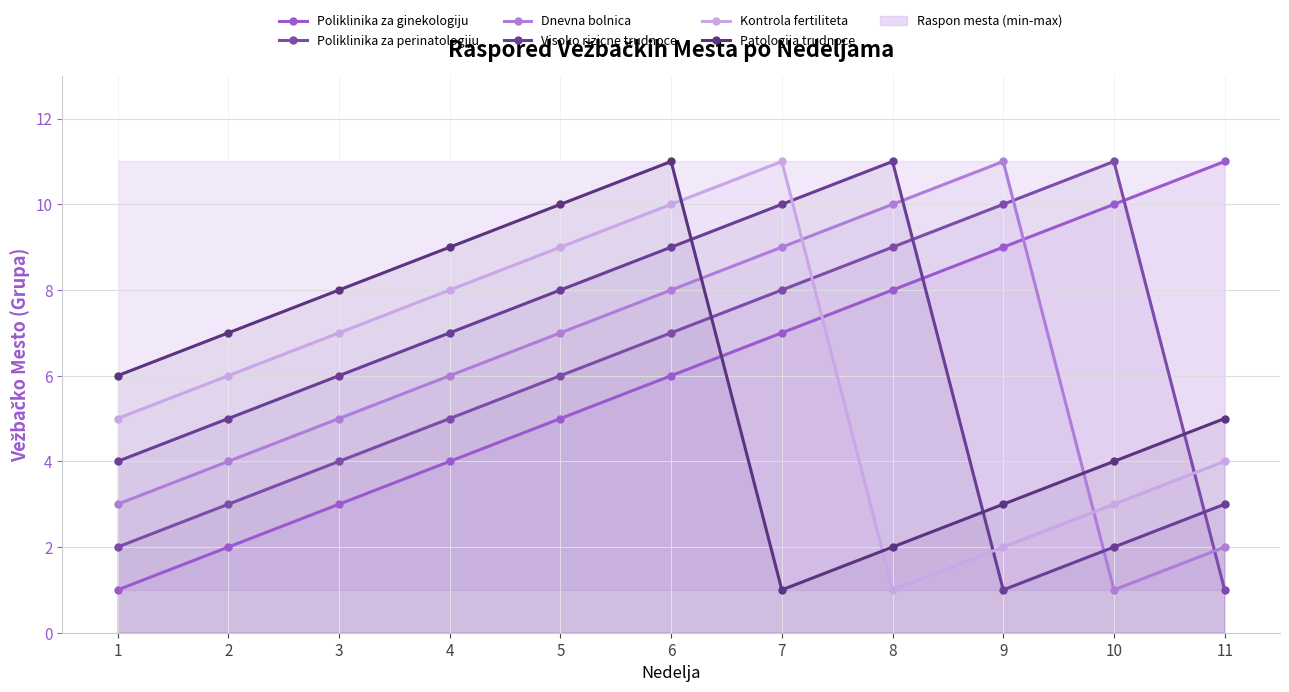

Which series has the largest total across all categories?

Poliklinika za ginekologiju